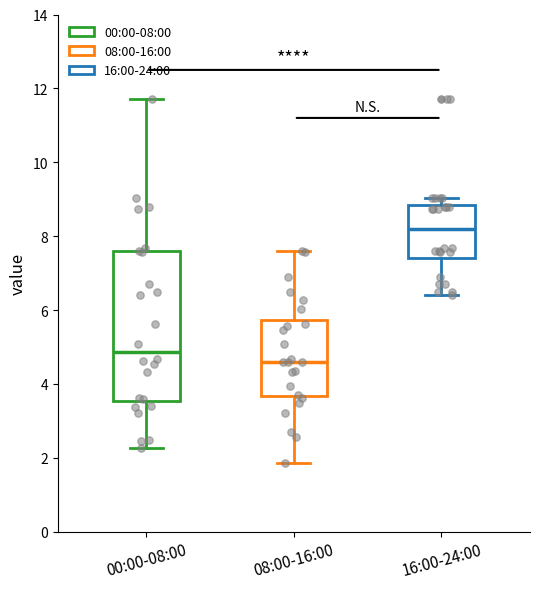

Which box has the lowest median line?

08:00-16:00